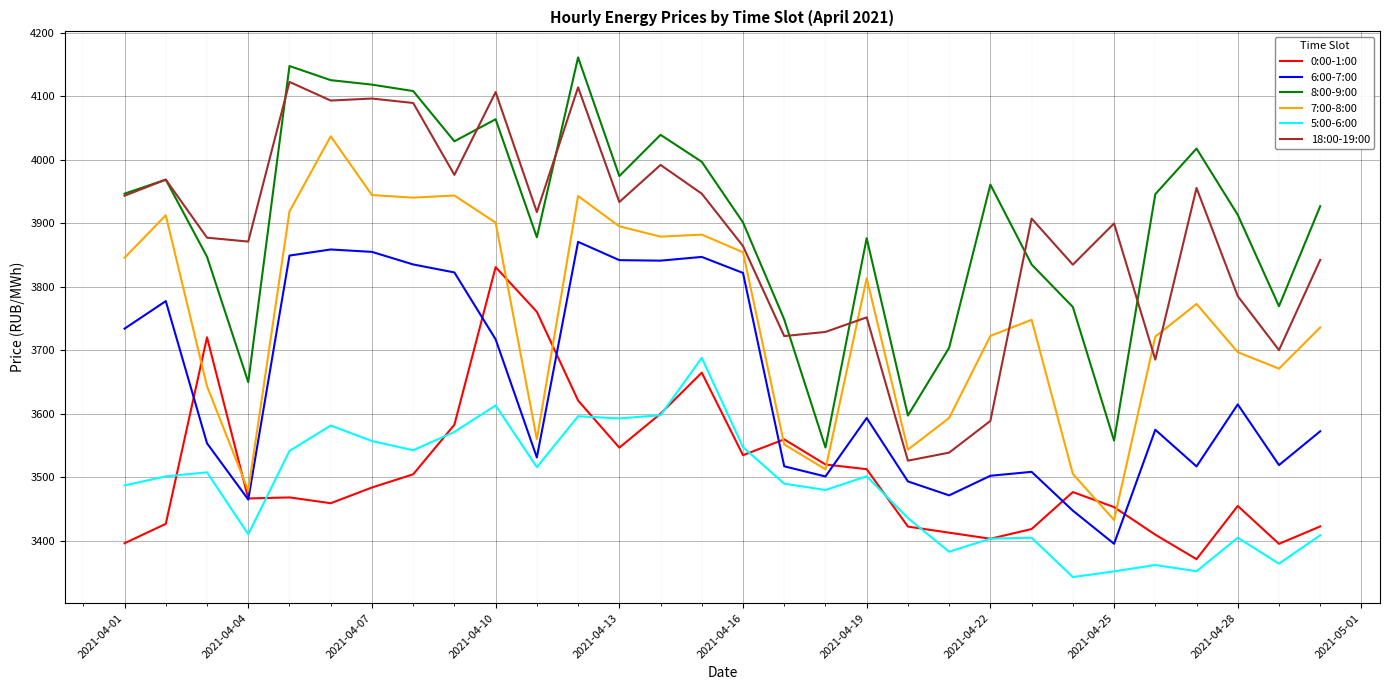

What is the maximum value shown in the chart?

4160.9